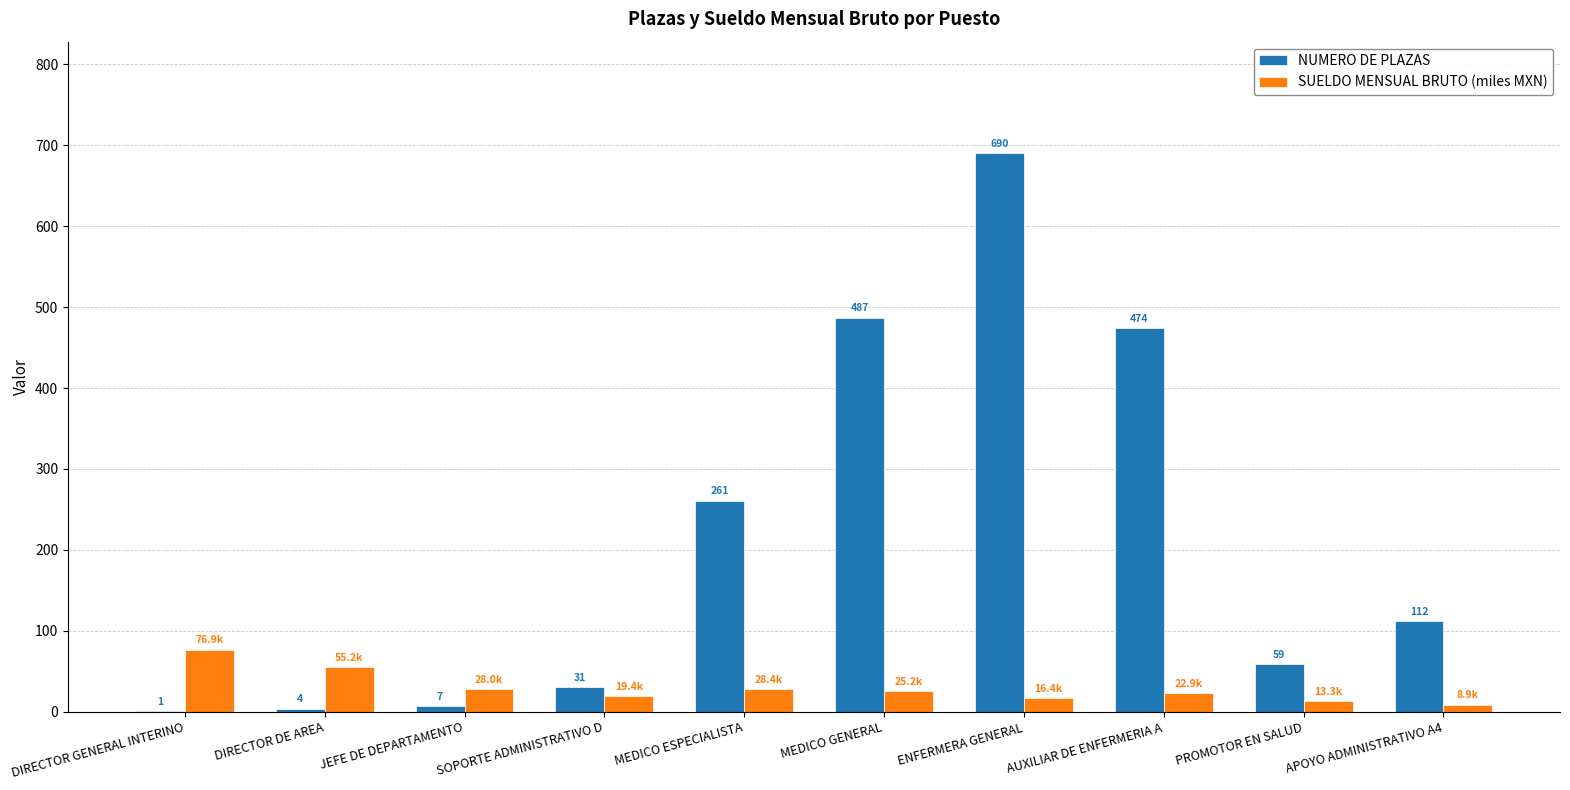

Is it true that SUELDO MENSUAL BRUTO (miles MXN) equals 22.9 at AUXILIAR DE ENFERMERIA A?

True